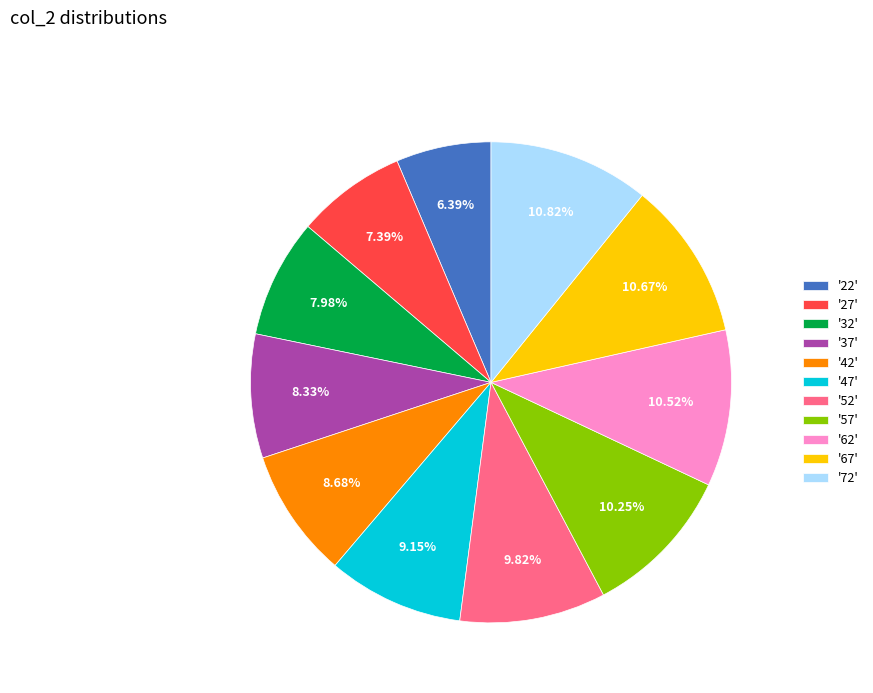

What is the ratio of the value at '52' to the value at '62'?

0.9